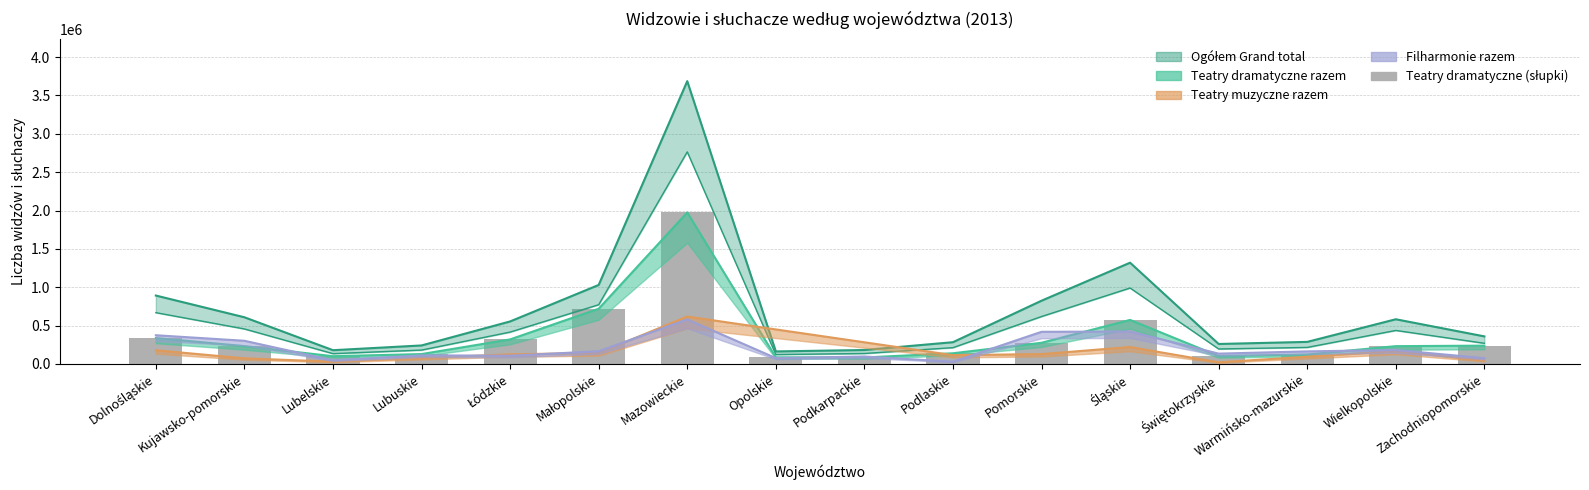

Where does the data first go above 232792?

Dolnośląskie